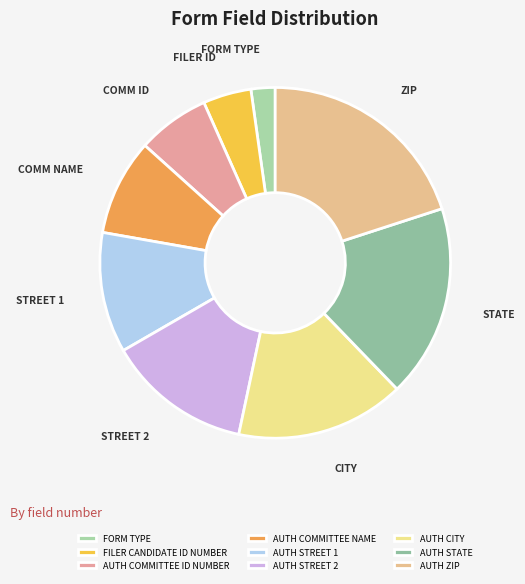

True or false: AUTH STREET 1 accounts for 11% of the total.

True